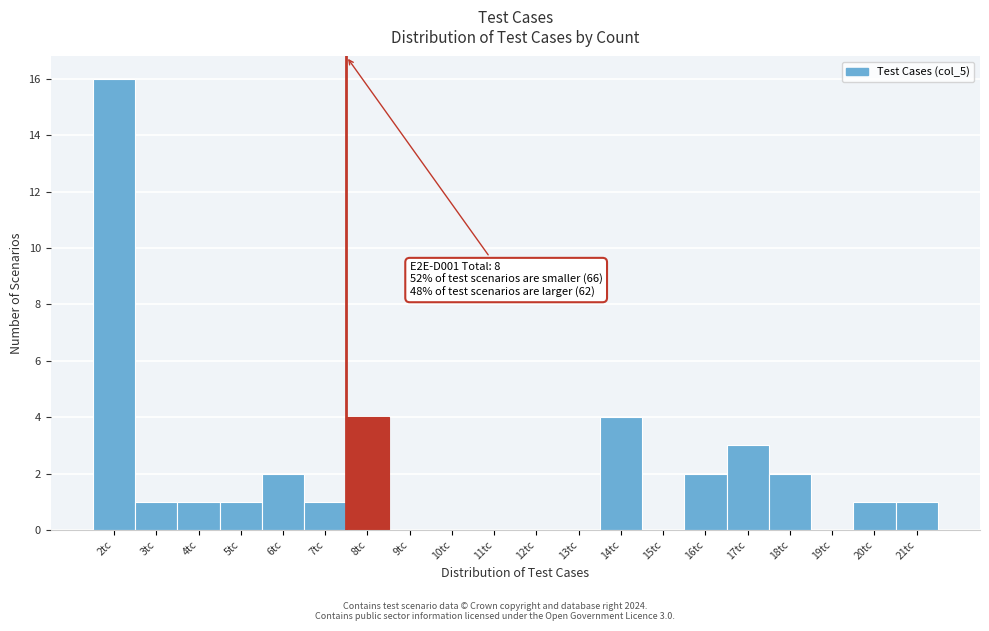

Reading left to right, what are all the values shown in this chart?

2tc=16	3tc=1	4tc=1	5tc=1	6tc=2	7tc=1	8tc=4	9tc=0	10tc=0	11tc=0	12tc=0	13tc=0	14tc=4	15tc=0	16tc=2	17tc=3	18tc=2	19tc=0	20tc=1	21tc=1